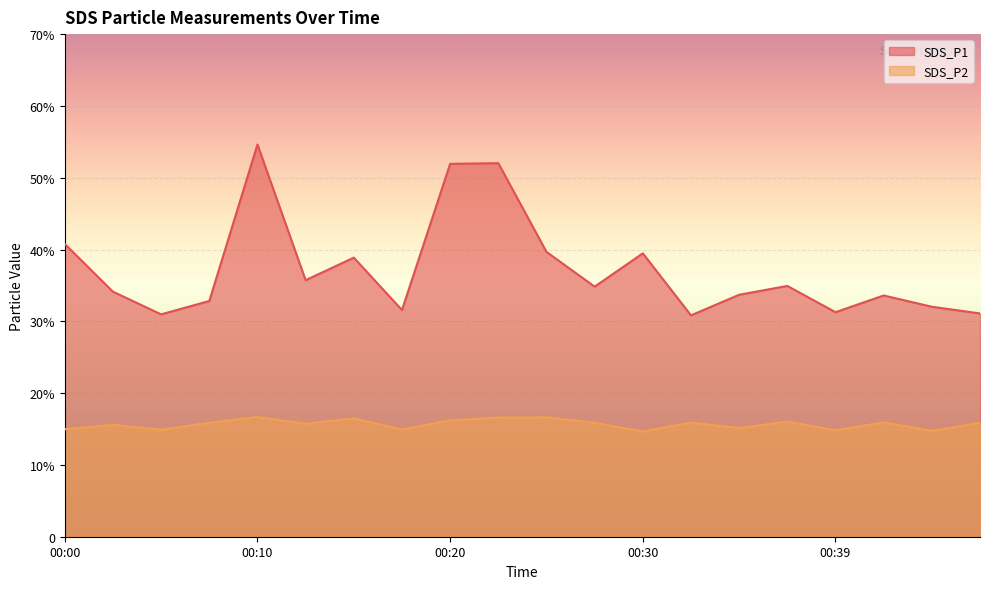

The value of SDS_P1 at 00:02 is 22.9. True or false?

False